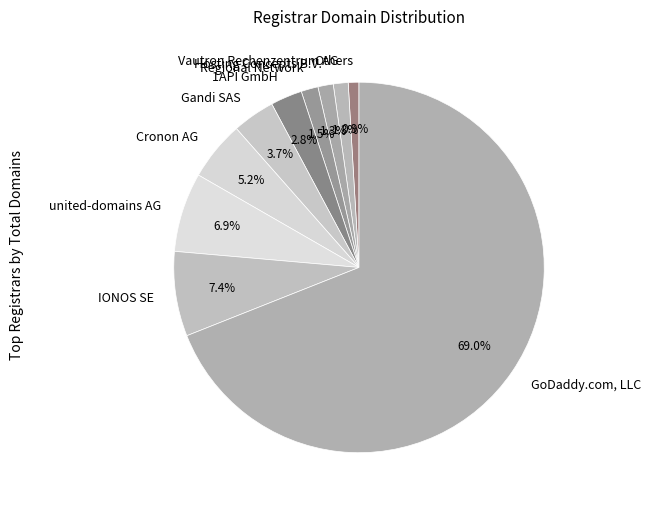

Which slice represents more than half of the pie?

GoDaddy.com, LLC